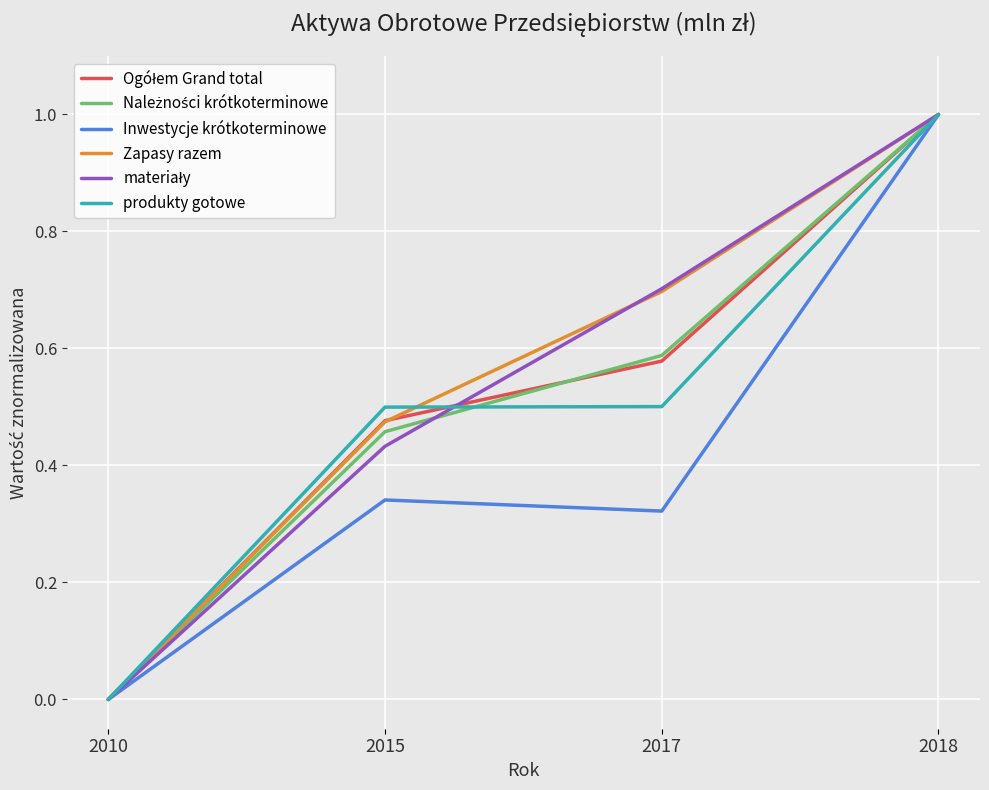

At which category is the sum across all series the highest?

2018